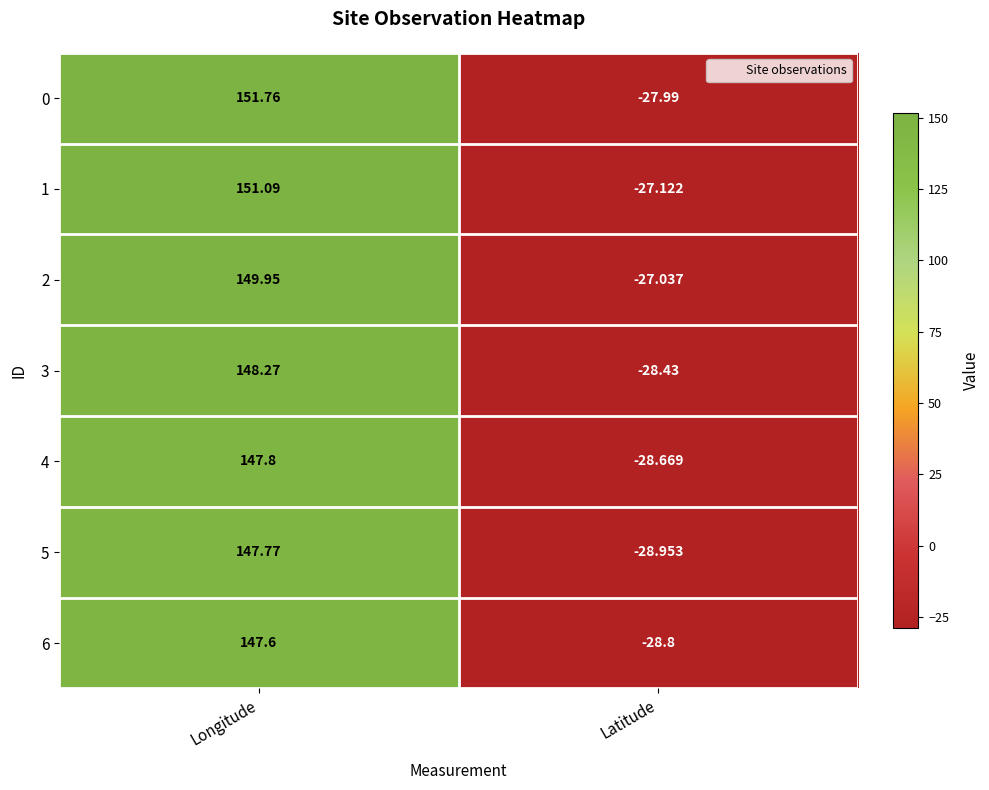

Is the value of 3 at Latitude greater than the value of 5 at Latitude?

Yes